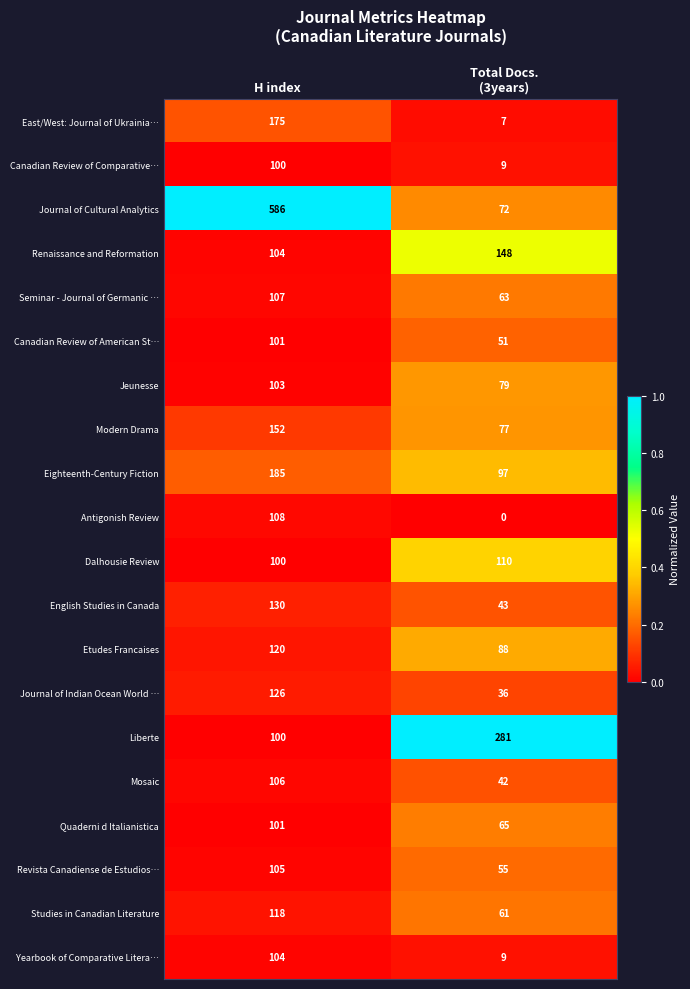

The Eighteenth-Century Fiction series shows 272 at H index. True or false?

False